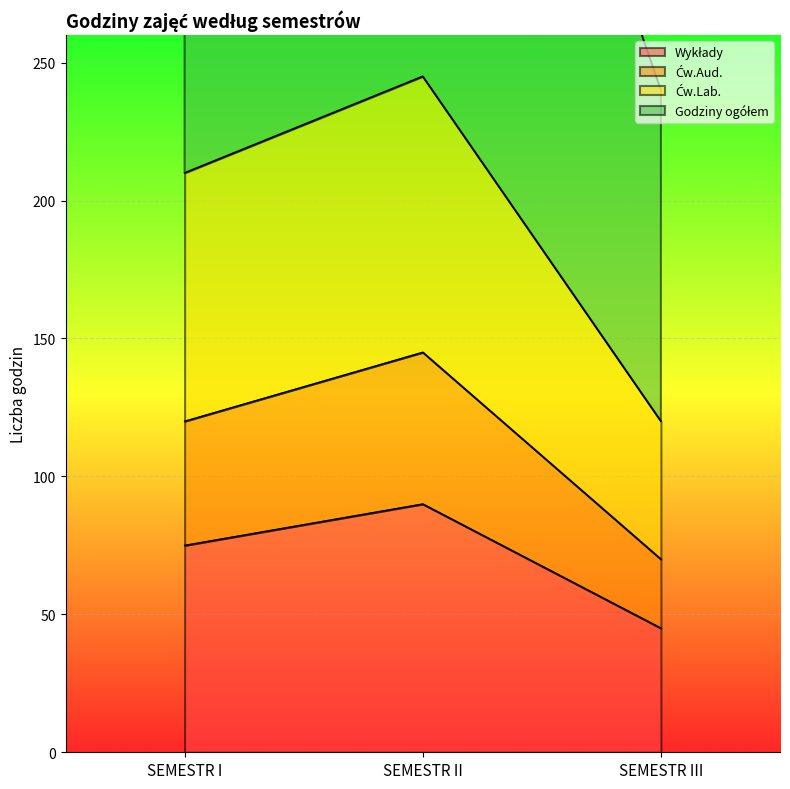

How many lines are shown in the chart?

4